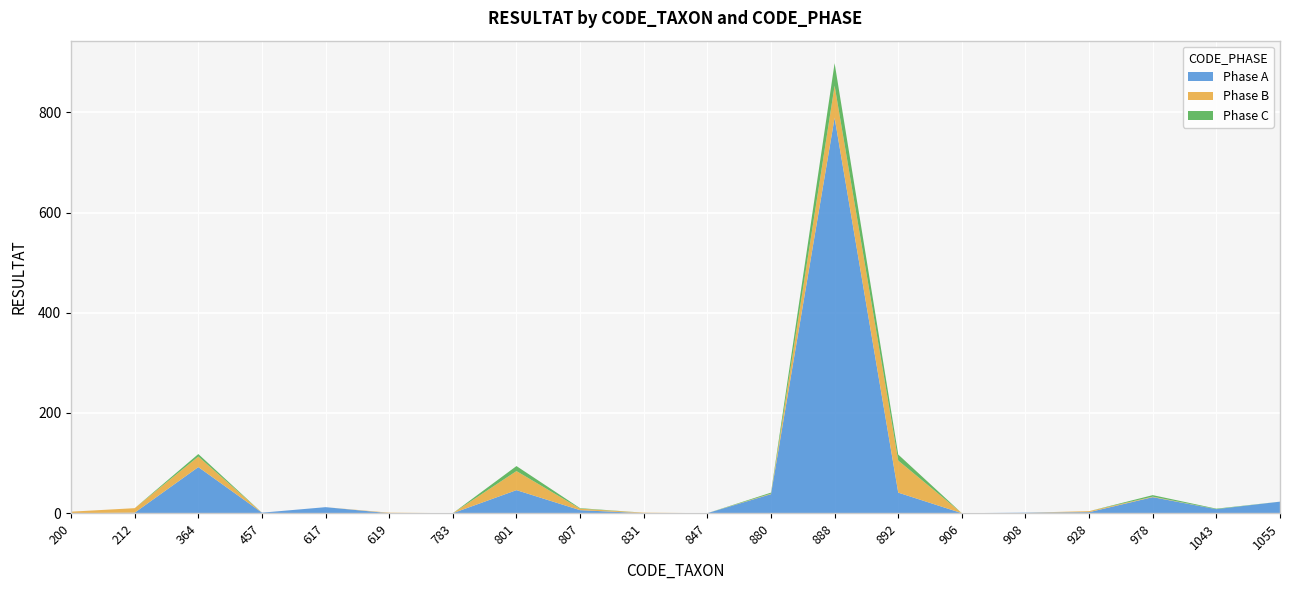

Reading left to right, transcribe all the data shown in this chart.

Phase A: 0	1	92	1	12	0	0	46	6	0	0	38	789	41	0	1	2	32	8	23
Phase B: 3	9	21	0	0	1	0	38	3	1	0	1	64	64	0	0	2	1	0	0
Phase C: 0	0	5	0	0	0	0	10	1	0	0	2	45	12	0	0	0	3	1	0